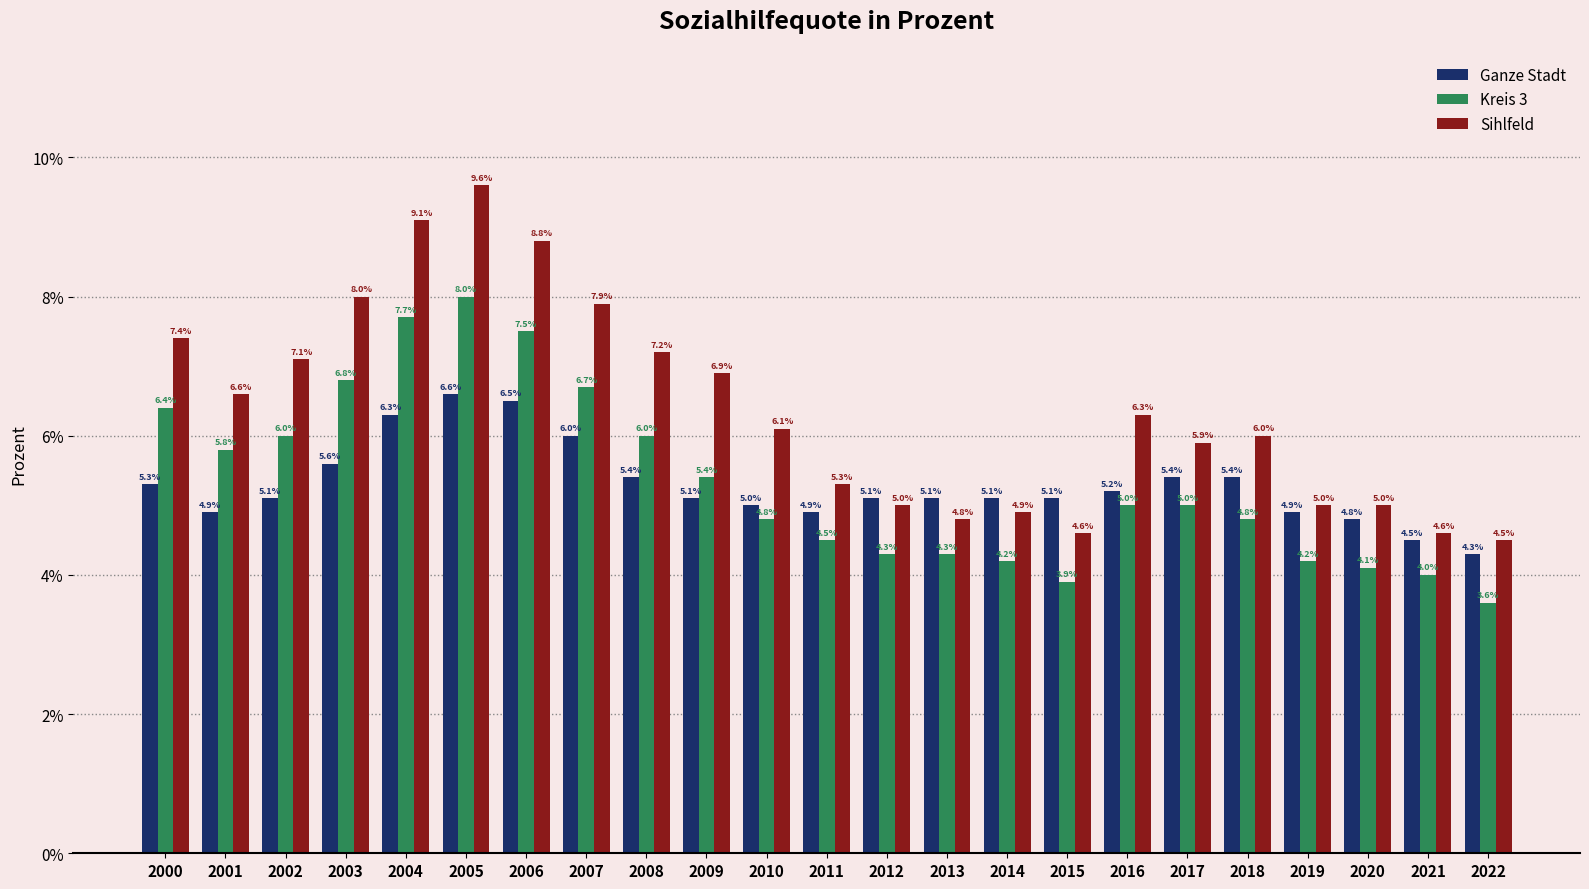

Which series changed the most between 2002 and 2012?

Sihlfeld